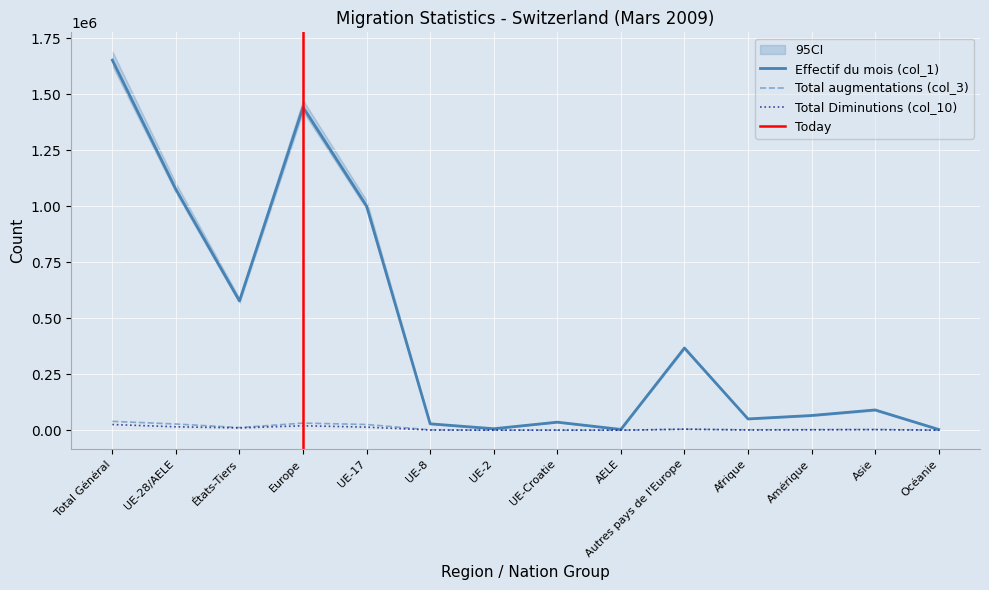

The value of Effectif fin année préc. (col_2) at AELE is 63. True or false?

False